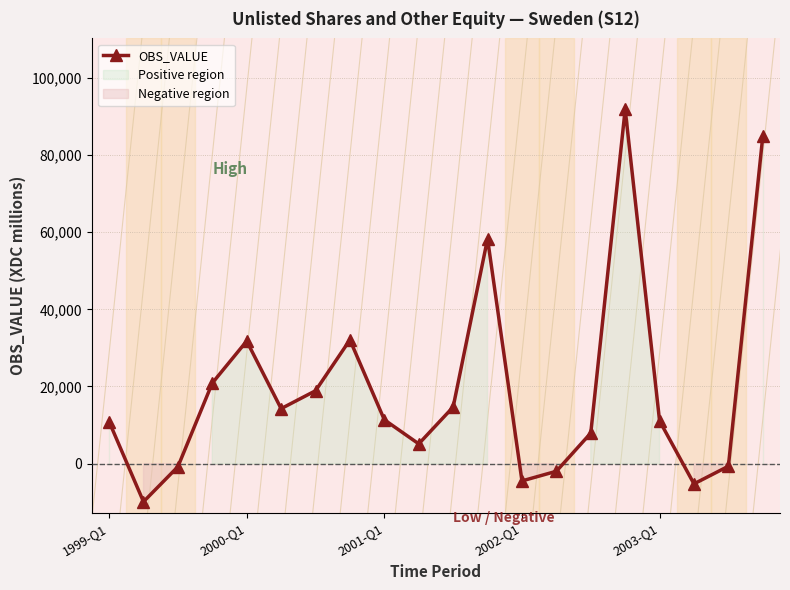

What is the difference between the second highest and minimum values?

94725